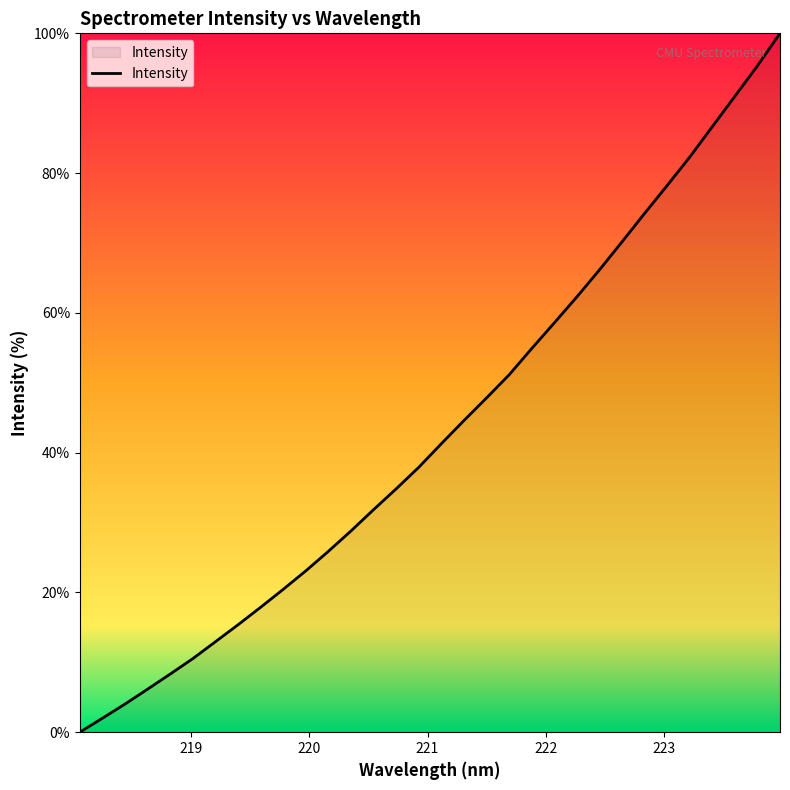

What is the greatest value displayed?

100.0